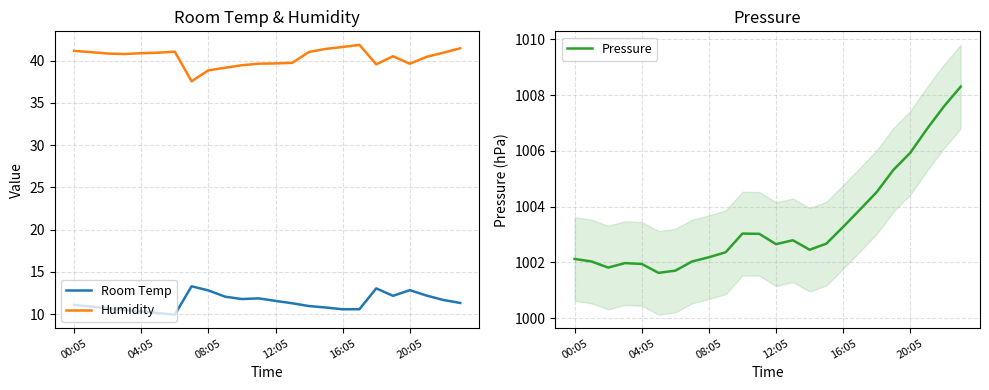

True or false: Pressure has a value of 1003.3 at 16:05.

True